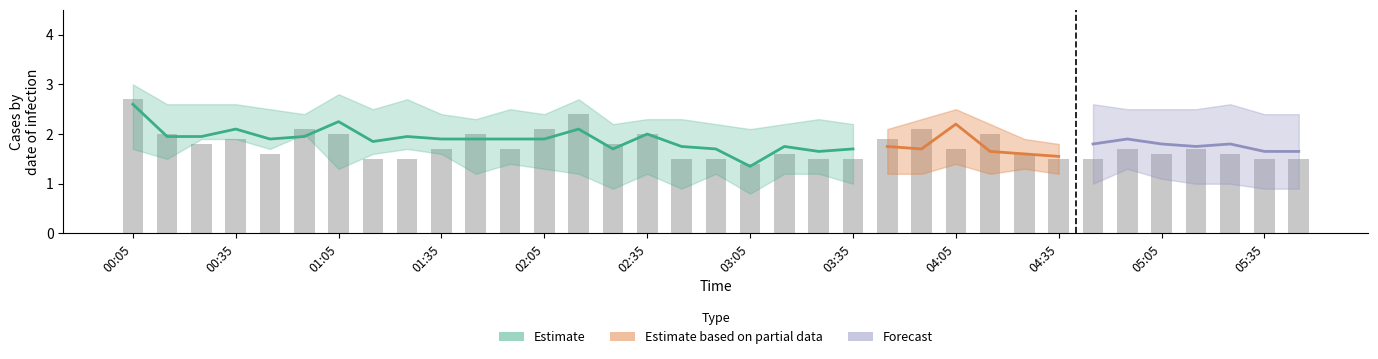

What position from the right is 03:05?

17